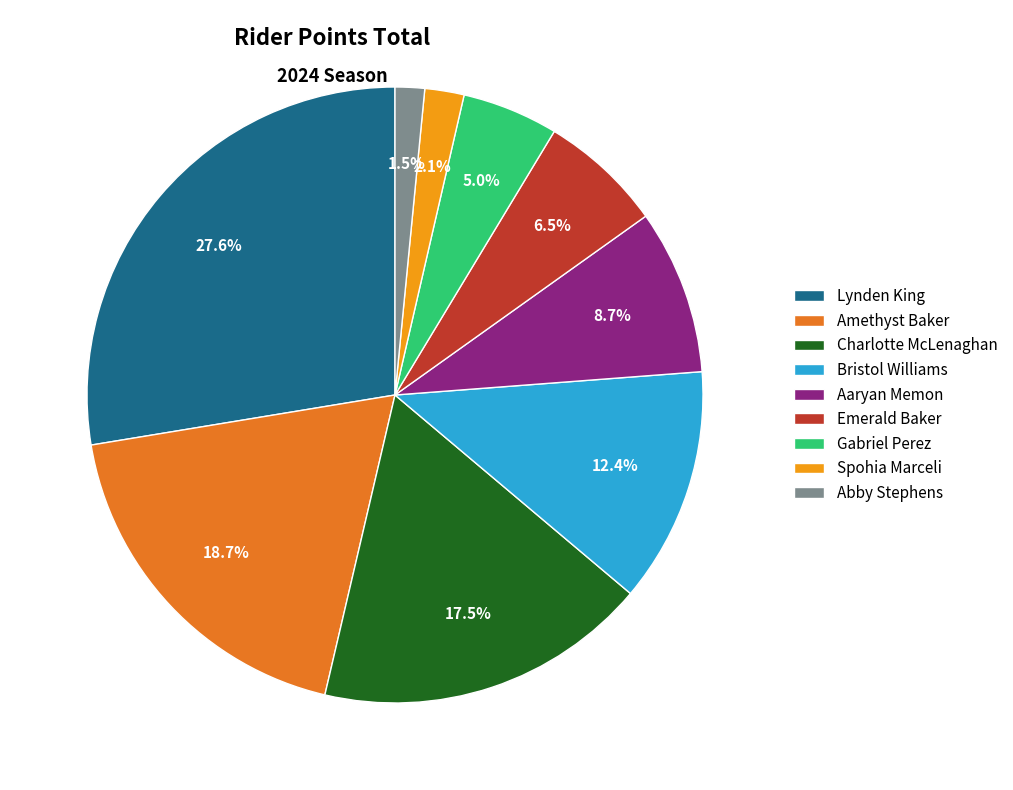

Is it true that Abby Stephens is 12% of the pie?

False